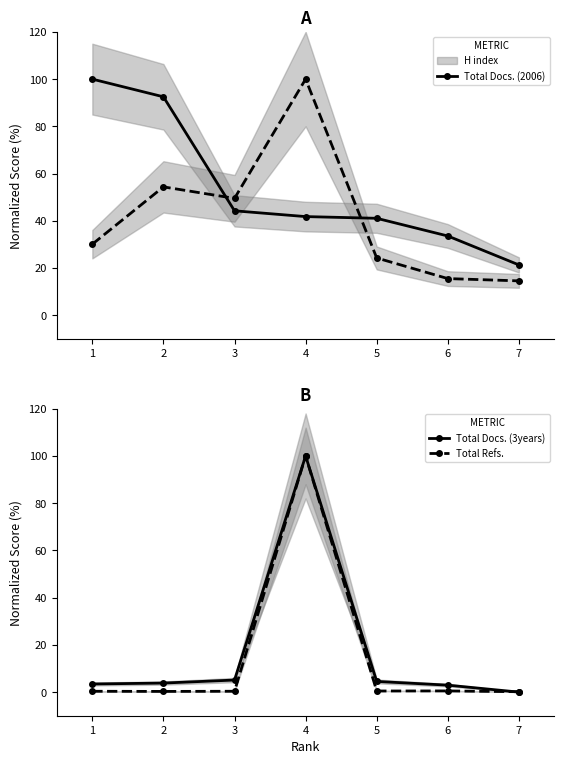

How many series are shown in this chart?

4